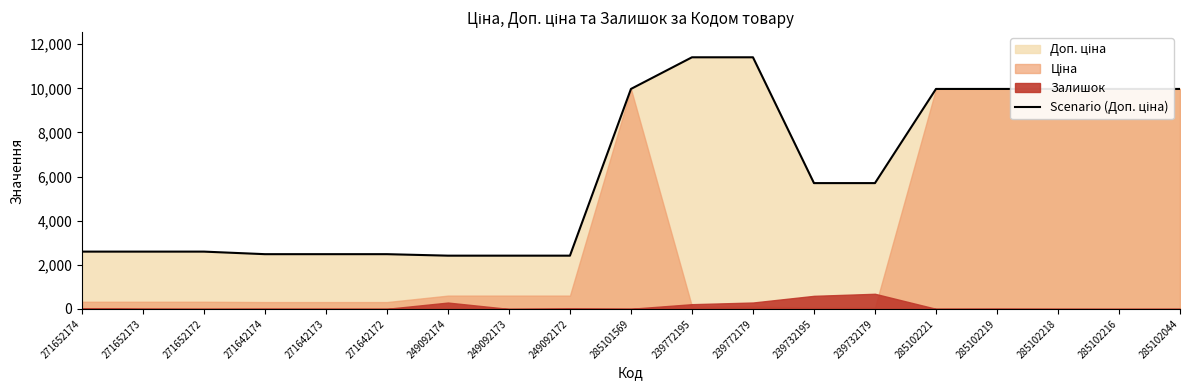

List the labels in order of value, largest first.

239772195, 239772179, 285101569, 285102221, 285102219, 285102218, 285102216, 285102044, 239732195, 239732179, 271652174, 271652173, 271652172, 271642174, 271642173, 271642172, 249092174, 249092173, 249092172